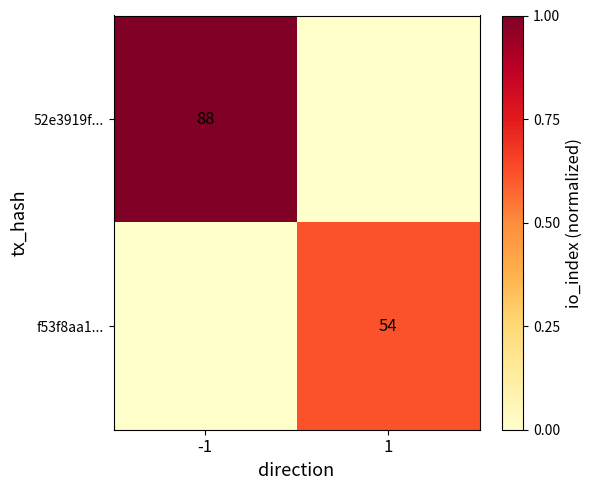

The f53f8aa1... series shows 54 at 1. True or false?

True